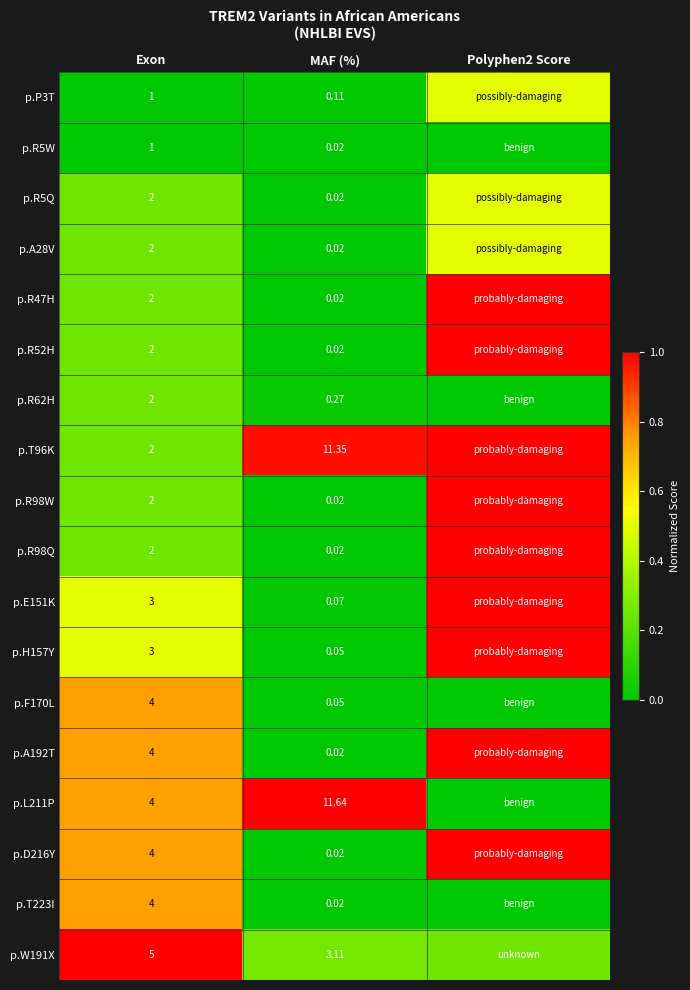

At how many categories does at least one series exceed 0?

3